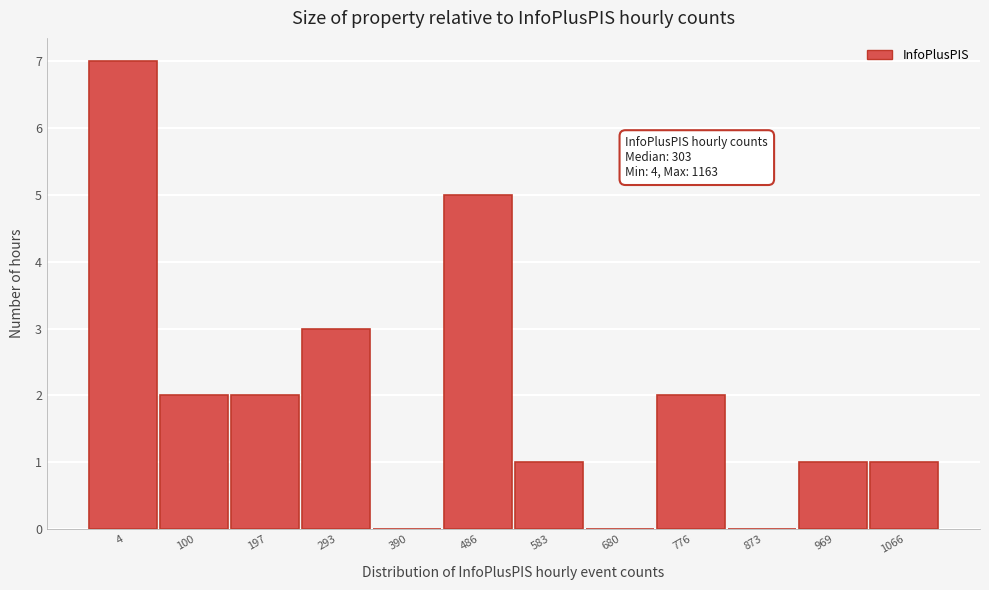

Reading left to right, extract all data points from this chart.

4=7	100=2	197=2	293=3	390=0	486=5	583=1	680=0	776=2	873=0	969=1	1066=1